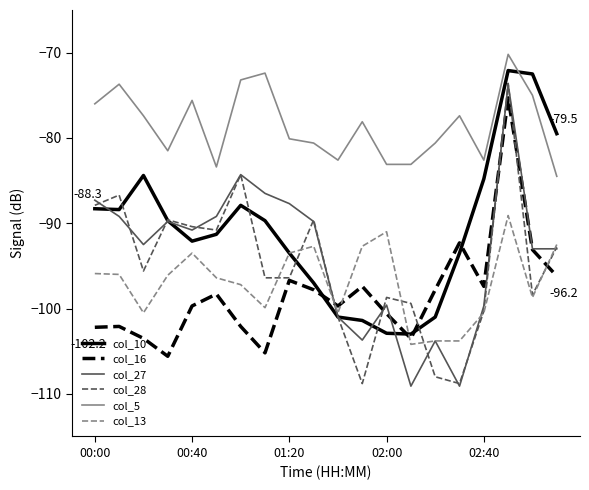

What is the greatest value displayed?

-70.2